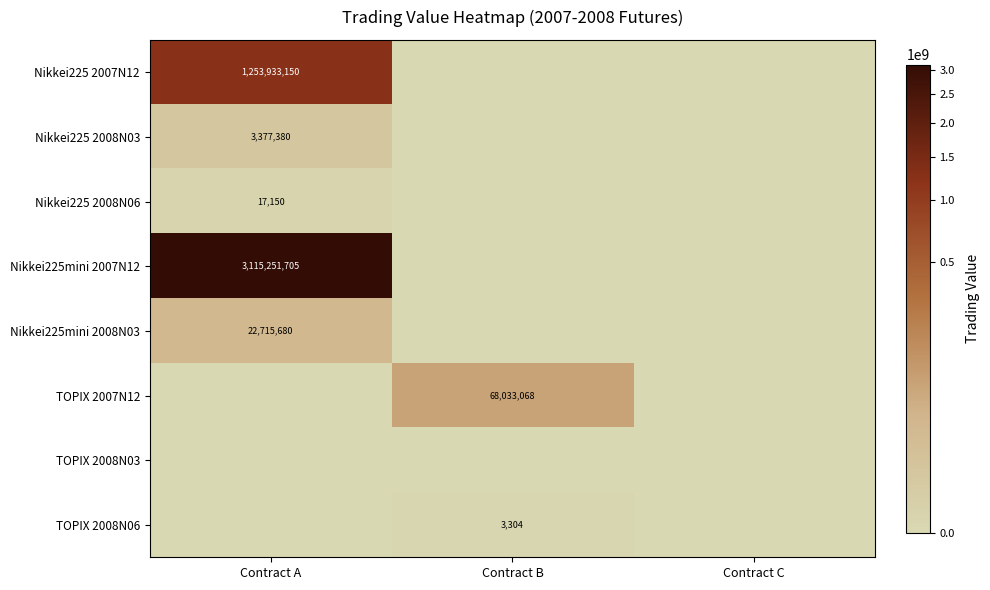

What is the spread (max minus min) of values at Contract B?

68033068.5